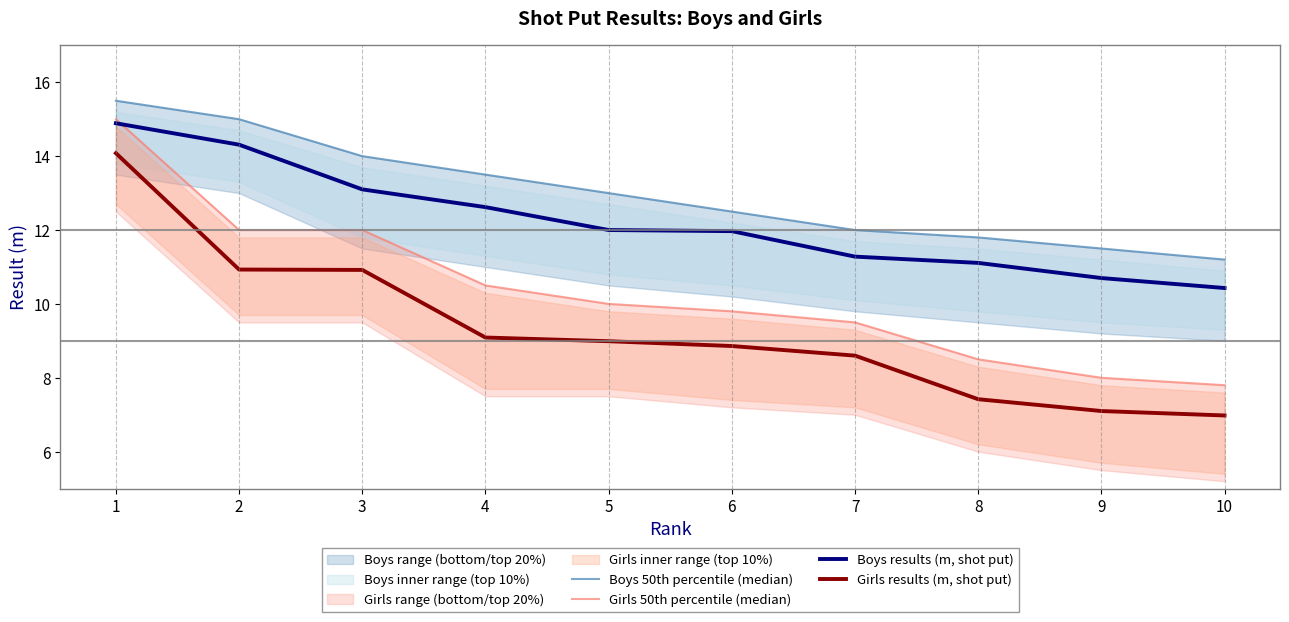

Read the Boys results (m, shot put) value at 8.

11.1